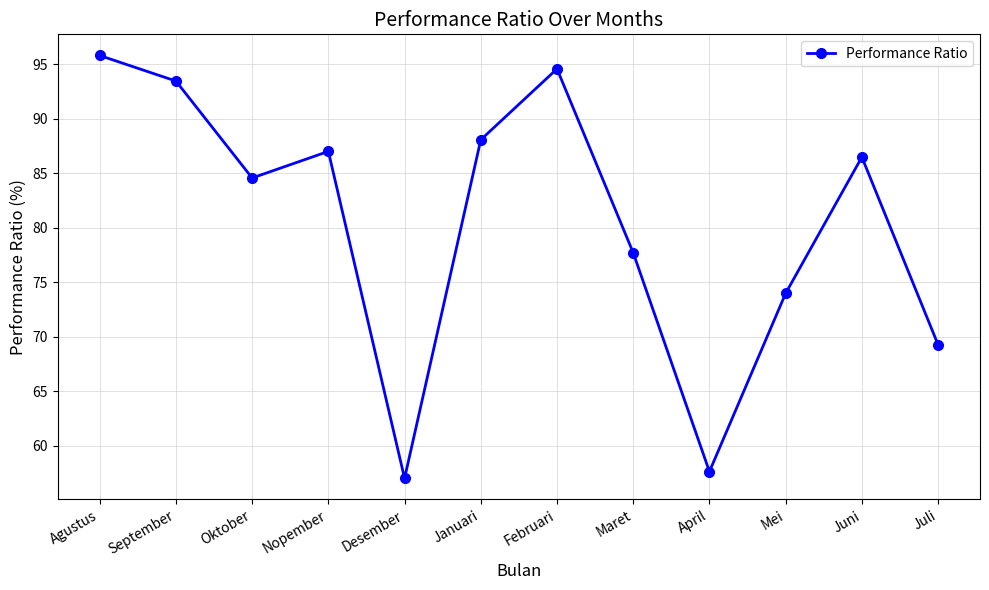

True or false: the data shows 94.7 at Juli.

False